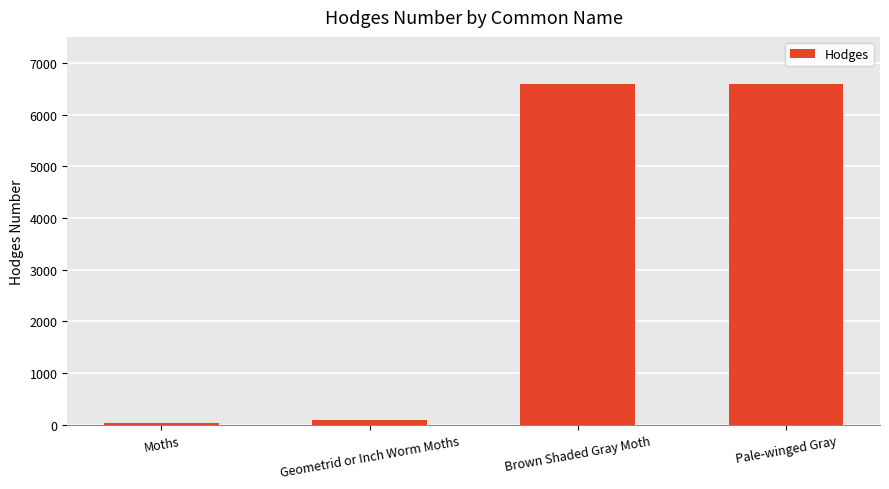

What is the difference between the maximum and second lowest values?

6494.7